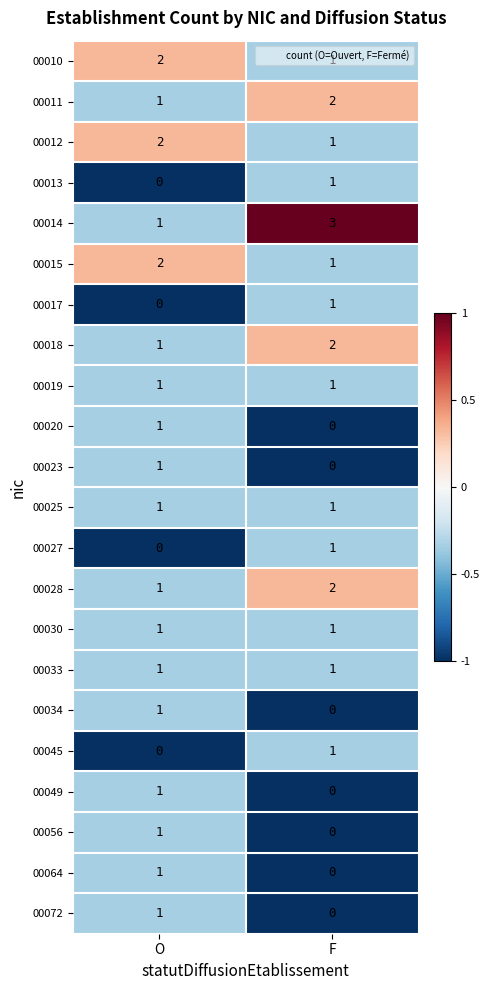

How many series are shown in this chart?

22